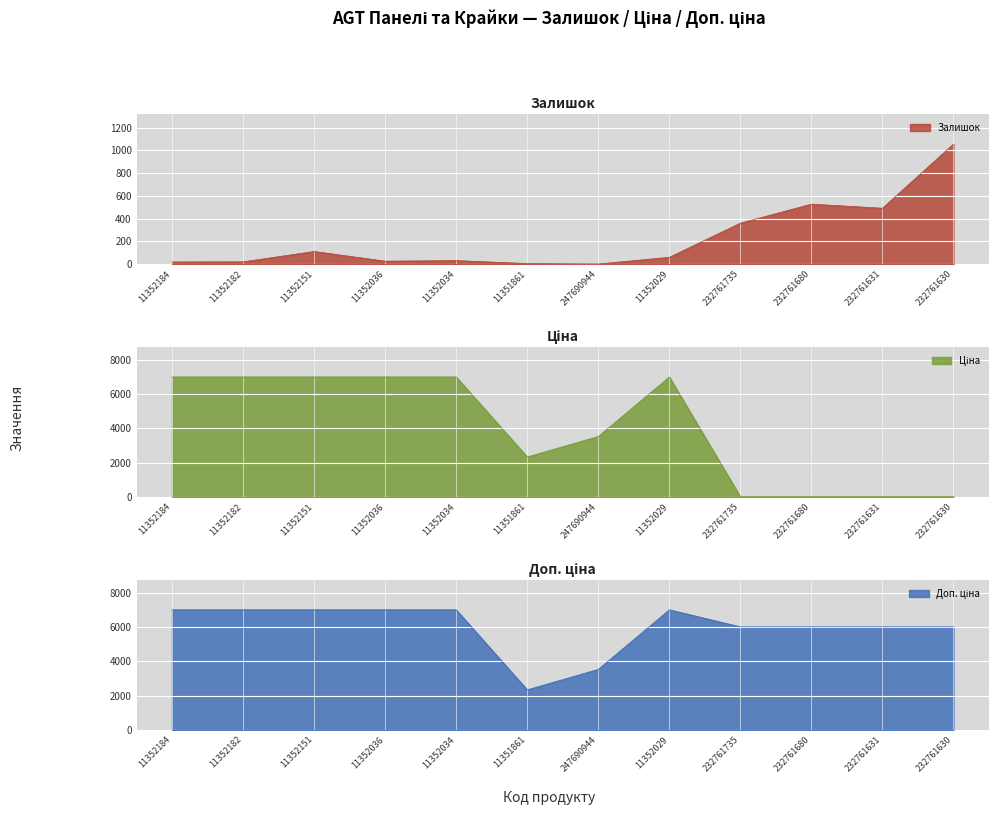

What are all the series names shown in the legend?

Залишок, Ціна, Доп. ціна